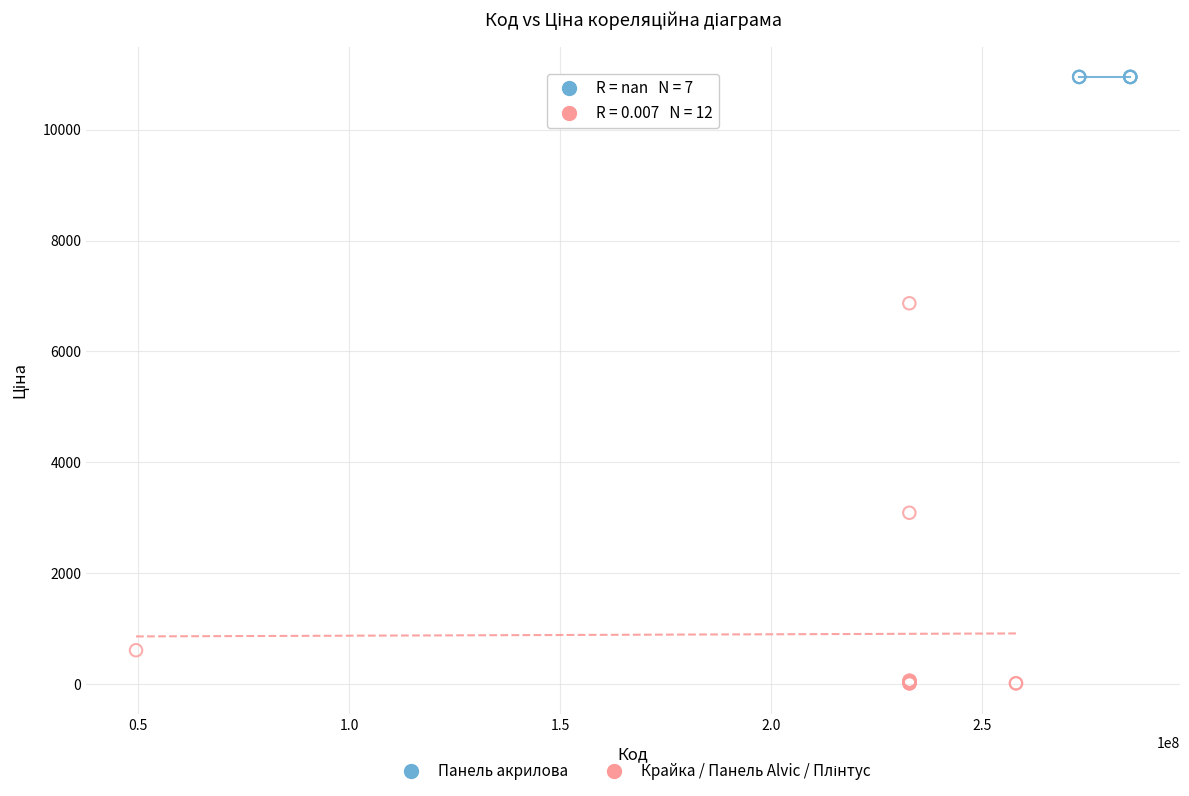

Which series contains the highest Y value?

Панель акрилова